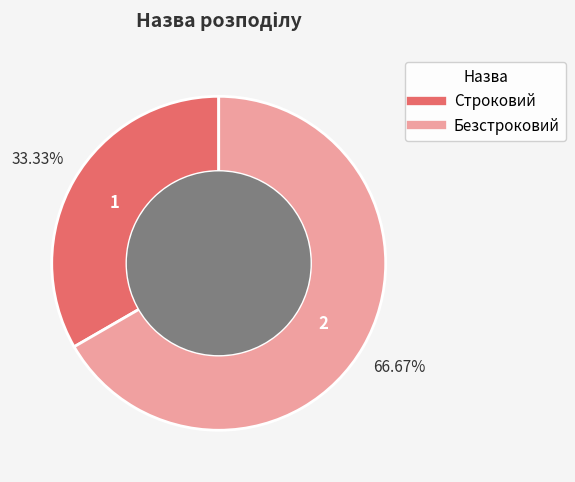

What is the ratio of the value at Безстроковий to the value at Строковий?

2.0